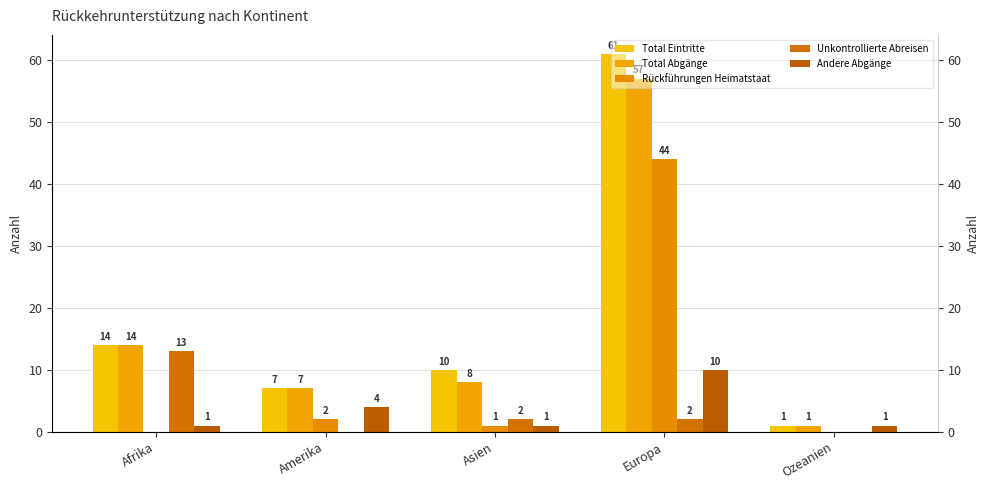

What are all the series names shown in the legend?

Total Eintritte, Total Abgänge, Rückführungen Heimatstaat, Unkontrollierte Abreisen, Andere Abgänge